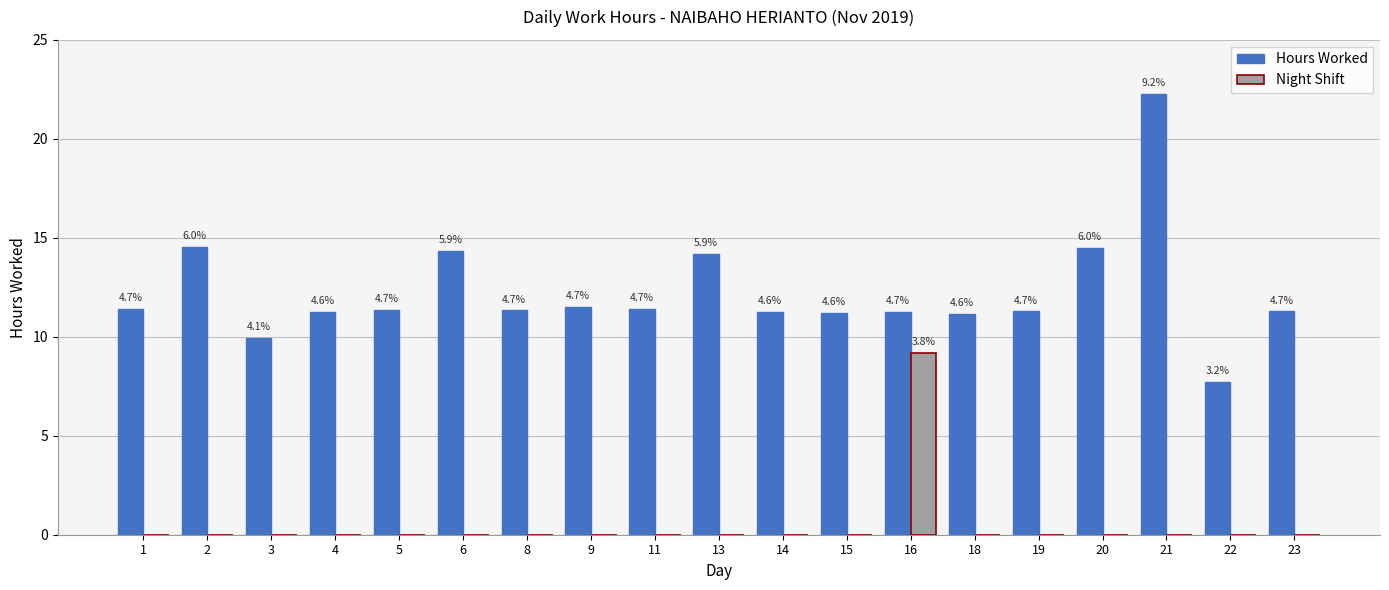

Which label corresponds to the largest value in the chart?

21